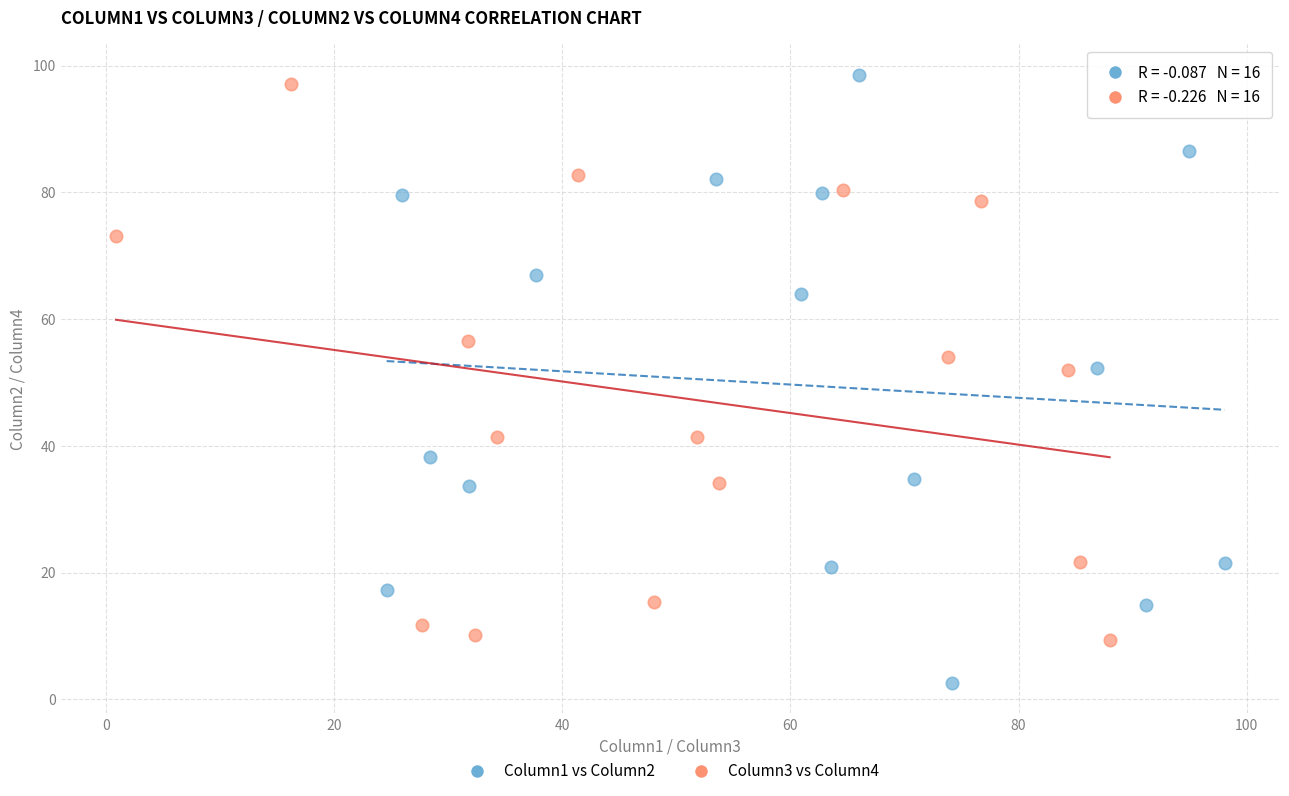

Which series contains the lowest Y value?

Column1 vs Column2